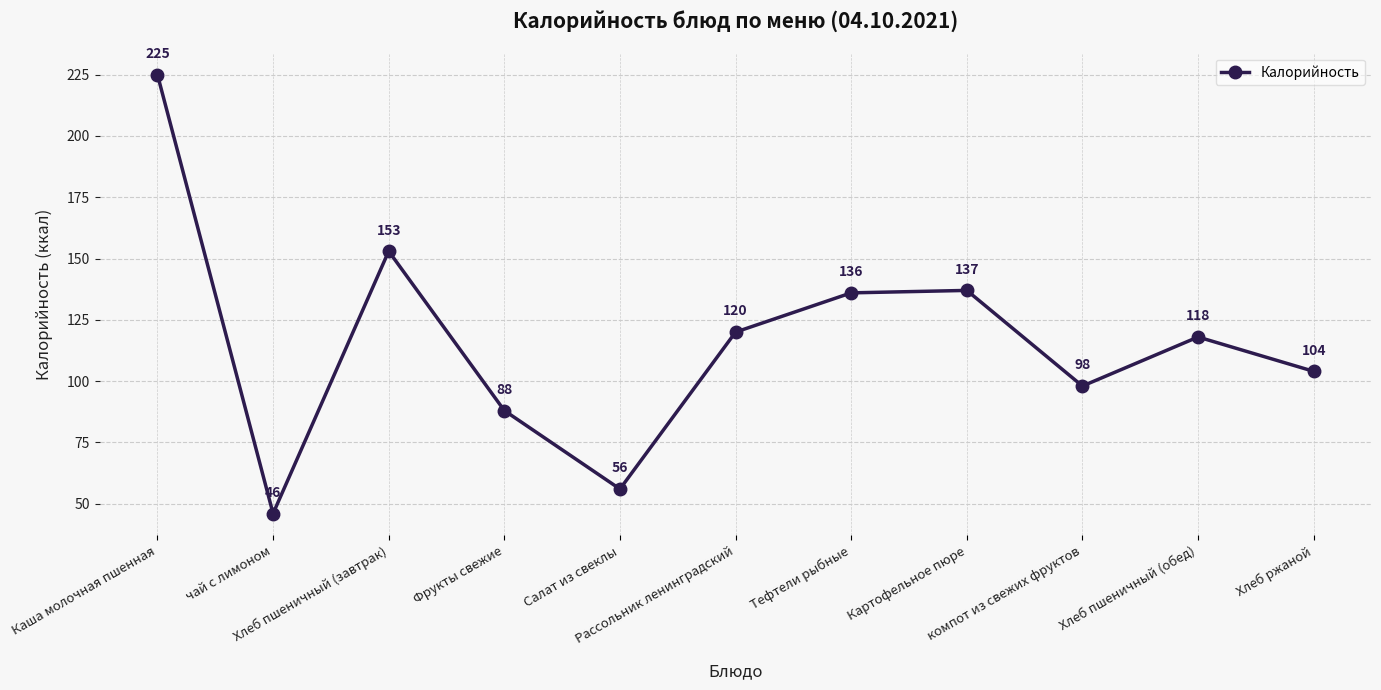

What is the maximum value shown in the chart?

225